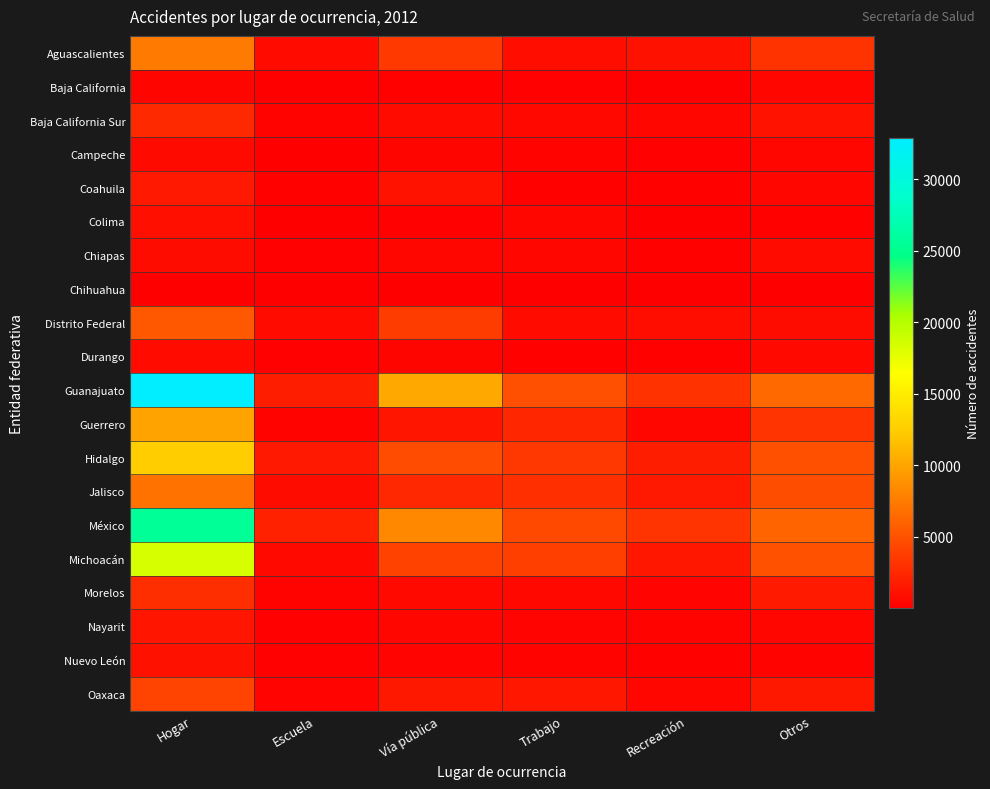

Which has a higher value, Trabajo or Vía pública?

Vía pública